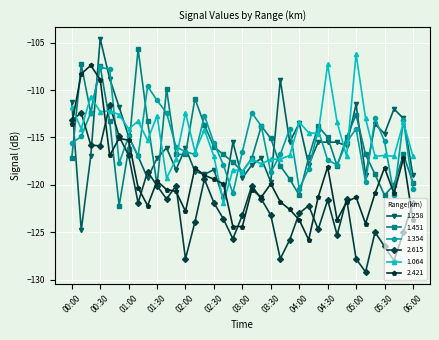

What is the value of the 1.258 point at the 36th from the left?

-113.0